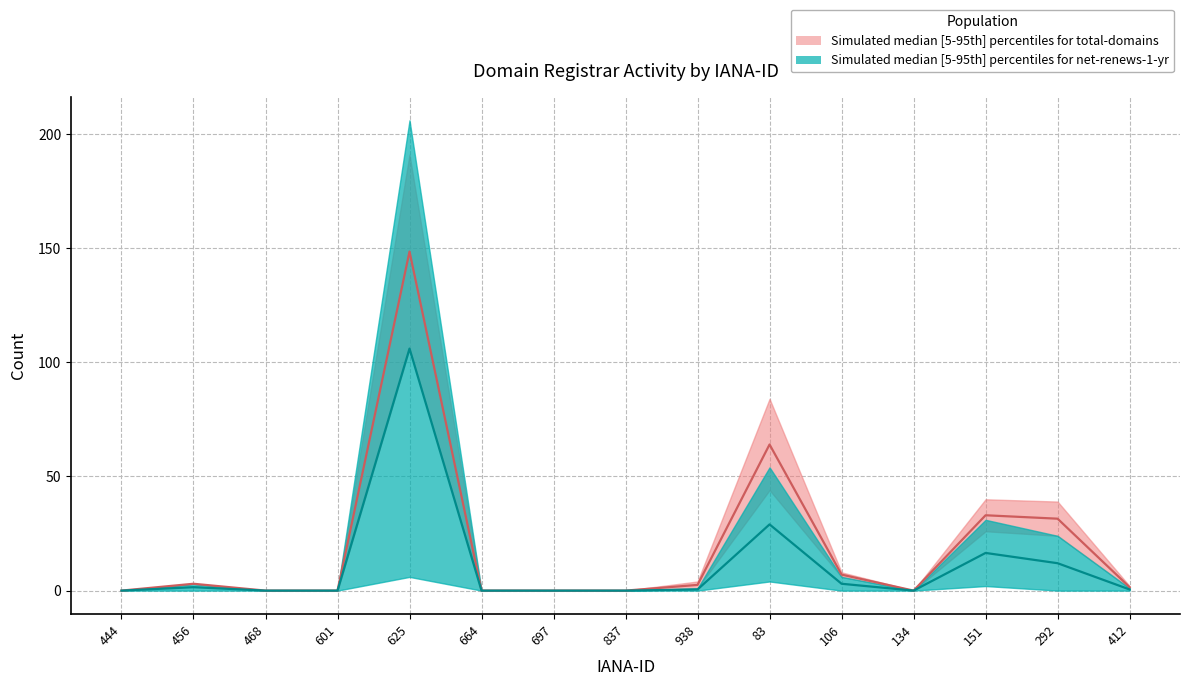

The value of total-domains median at 106 is 3.1. True or false?

False